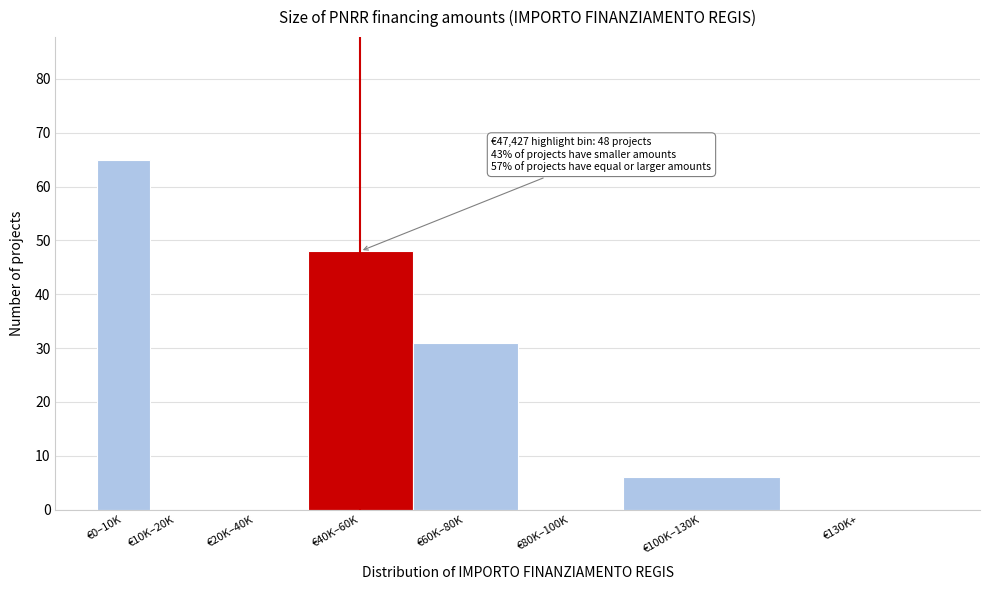

Reading right to left, list all the values displayed in this chart.

€130K+=0	€100K–130K=6	€80K–100K=0	€60K–80K=31	€40K–60K=48	€20K–40K=0	€10K–20K=0	€0–10K=65